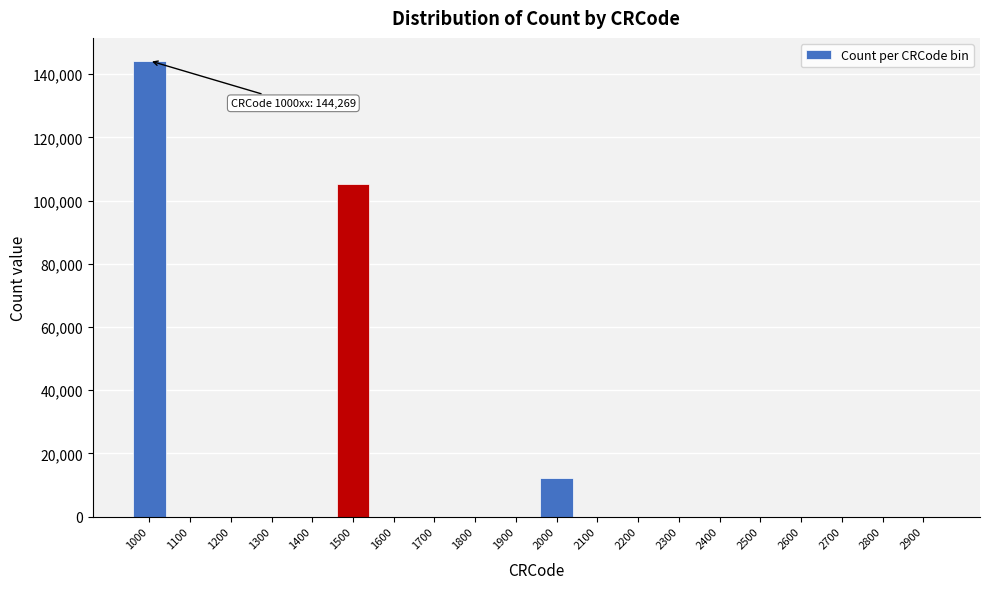

The value at 2300 is 58208. True or false?

False